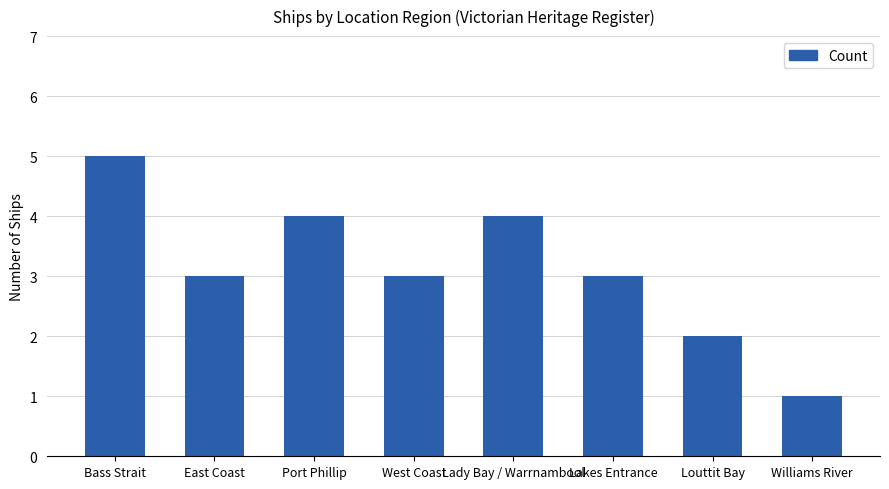

The chart shows a value of 3 at West Coast. True or false?

True